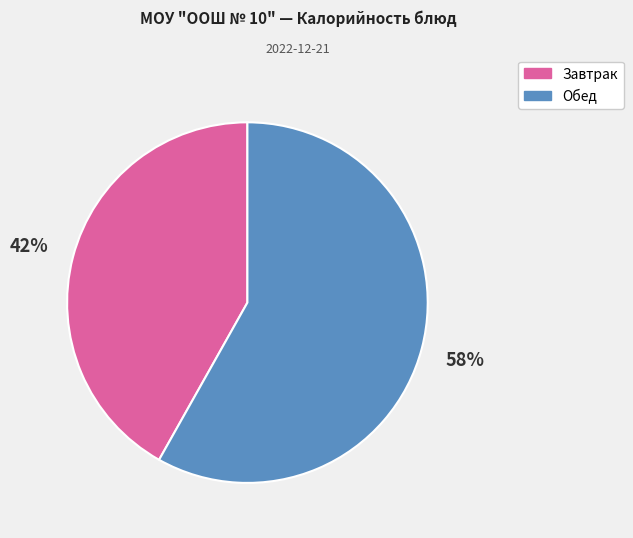

Does any single category account for the majority?

Yes